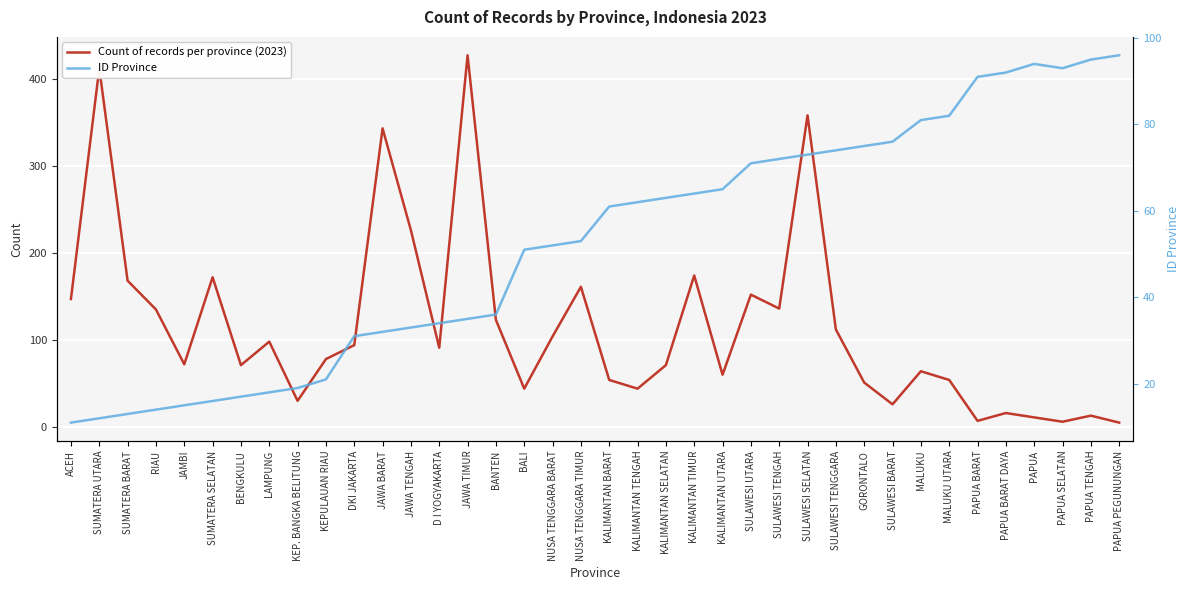

What is the minimum value shown in the chart?

5